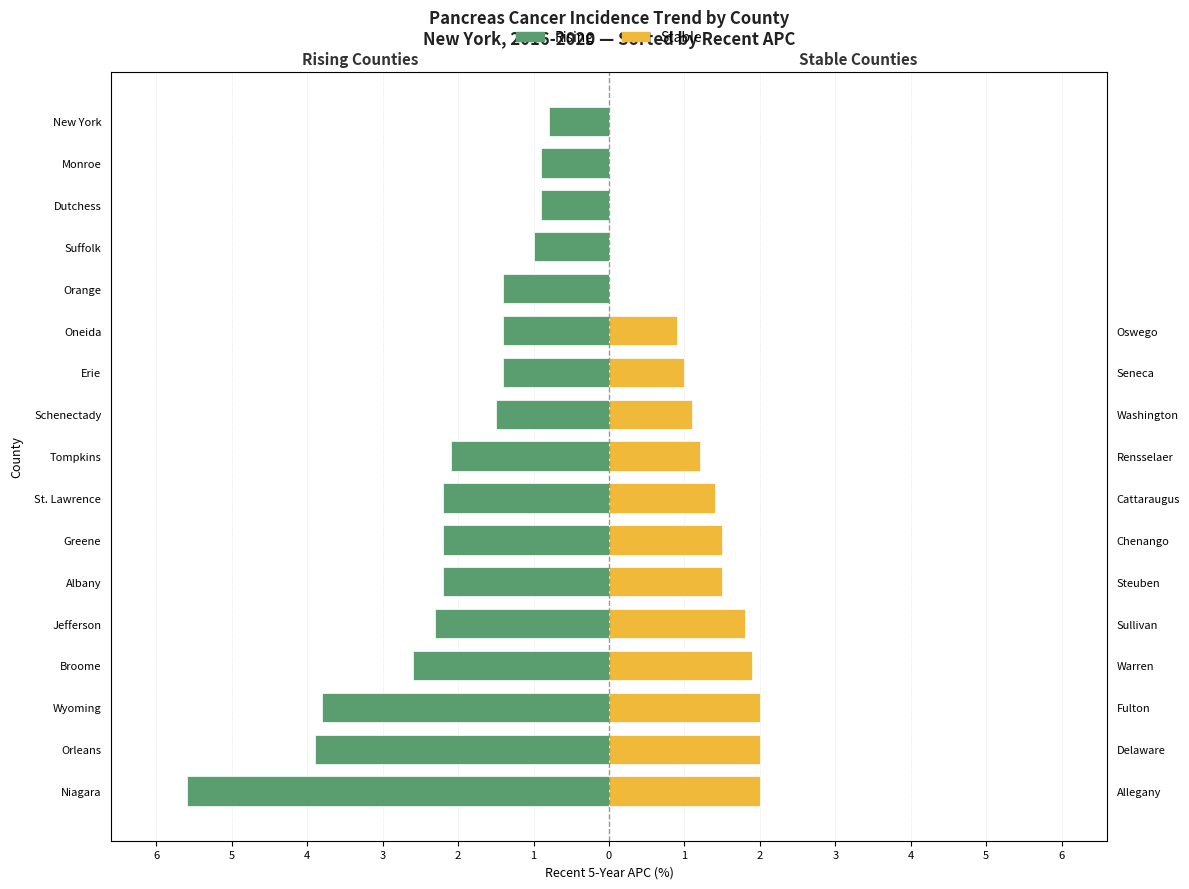

The value of Rising at Orleans is -3.9. True or false?

True